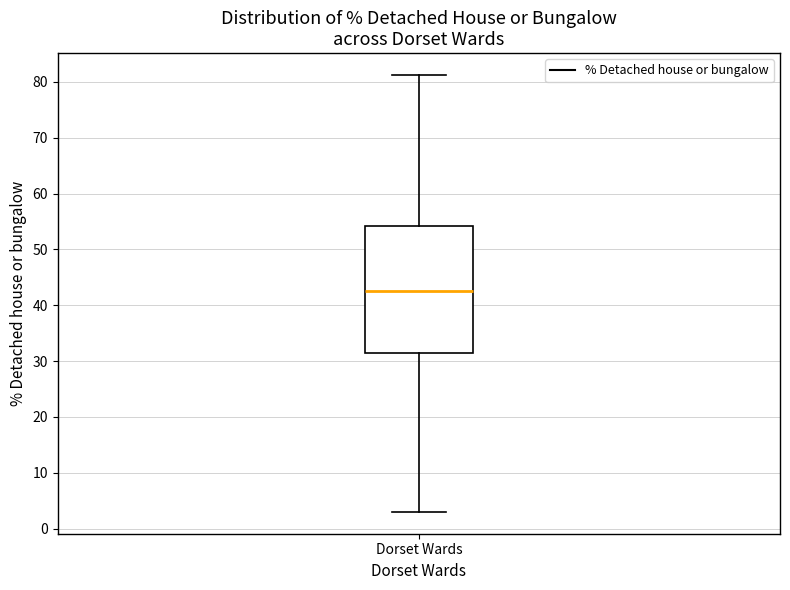

Read this box plot against the y-axis: the position of the median line, the range covered by the box, and the ends of both whiskers. The values are not printed on the chart, so give them approximately, as read against the axis.

median 43, box 31 to 54, whiskers 3 to 81